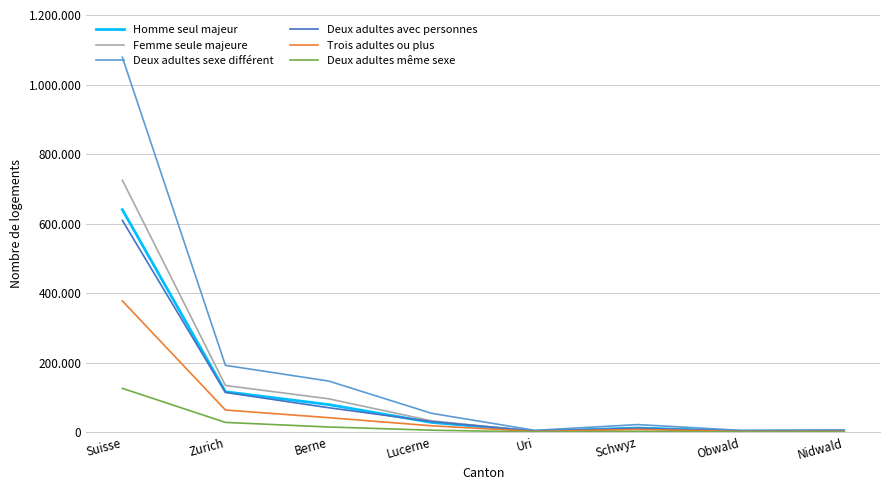

Where is the first local maximum for Deux adultes sexe différent?

Schwyz